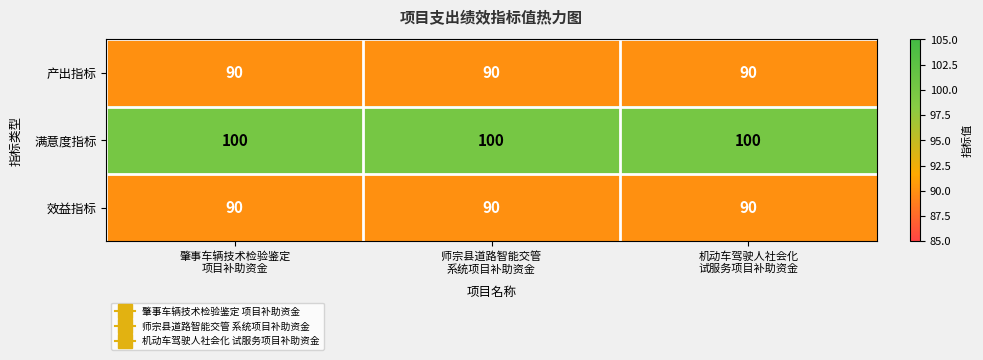

What is the average value of the 产出指标 series?

90